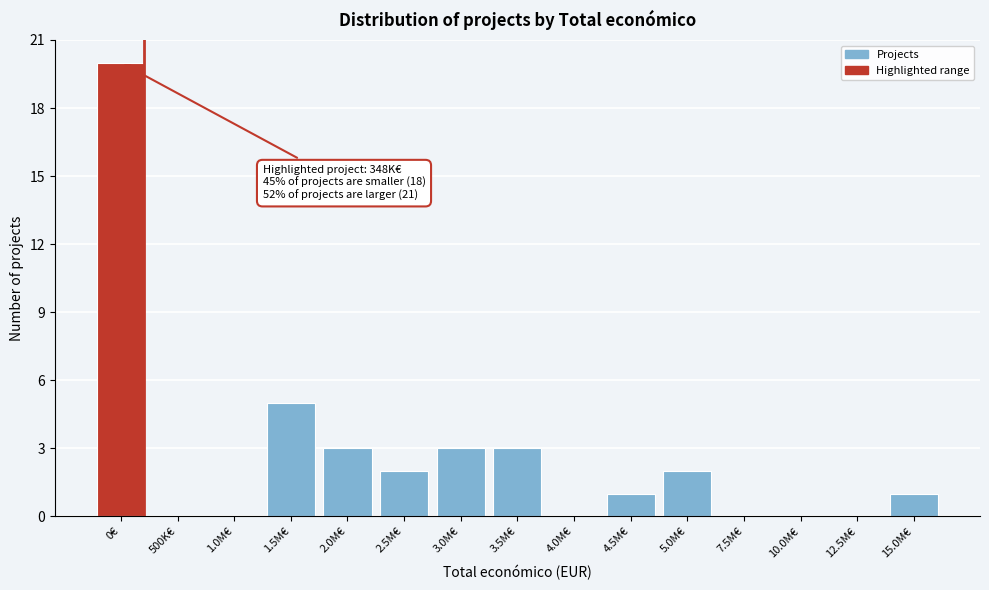

Reading left to right, extract all data points from this chart.

0€=20	500K€=0	1.0M€=0	1.5M€=5	2.0M€=3	2.5M€=2	3.0M€=3	3.5M€=3	4.0M€=0	4.5M€=1	5.0M€=2	7.5M€=0	10.0M€=0	12.5M€=0	15.0M€=1